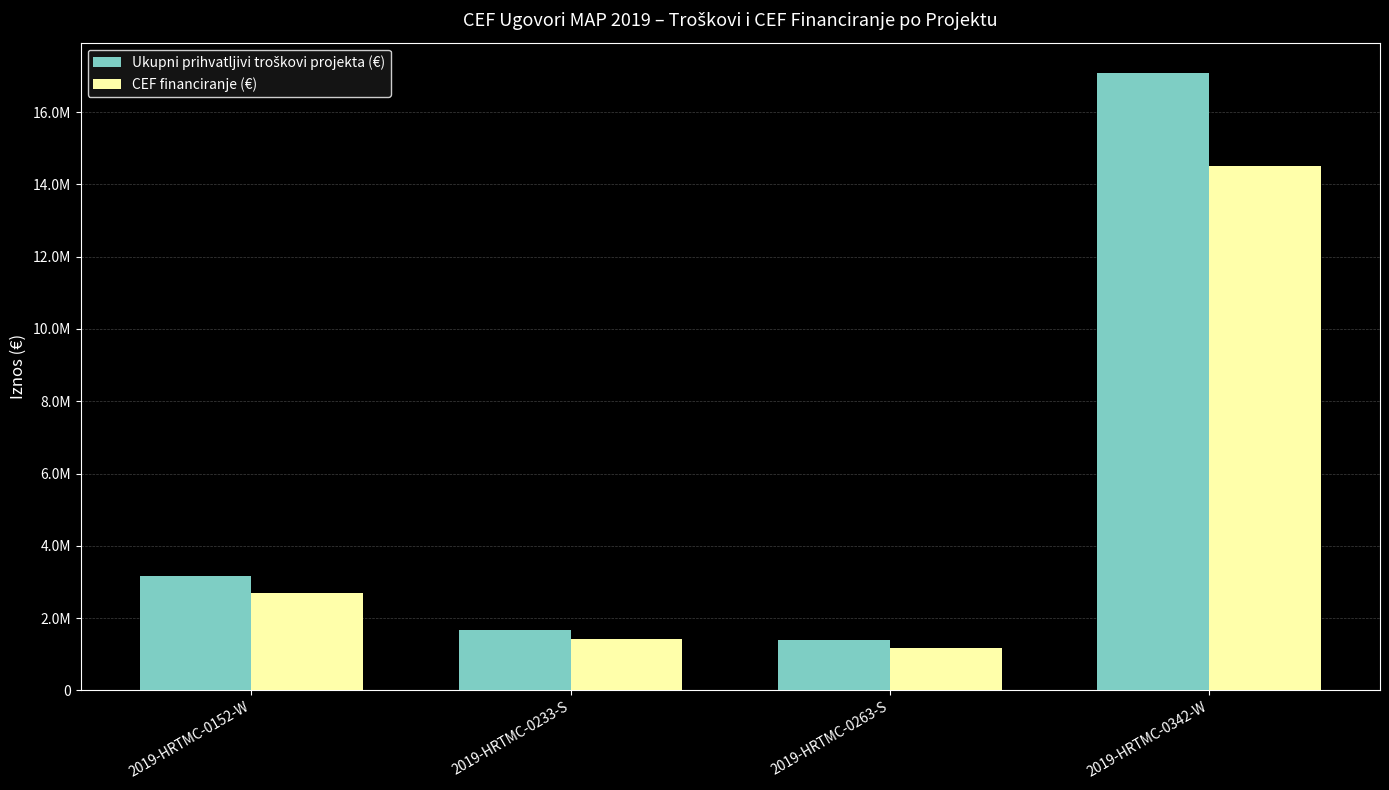

Is it true that Ukupni prihvatljivi troškovi projekta (€) equals 3174757 at 2019-HRTMC-0152-W?

True